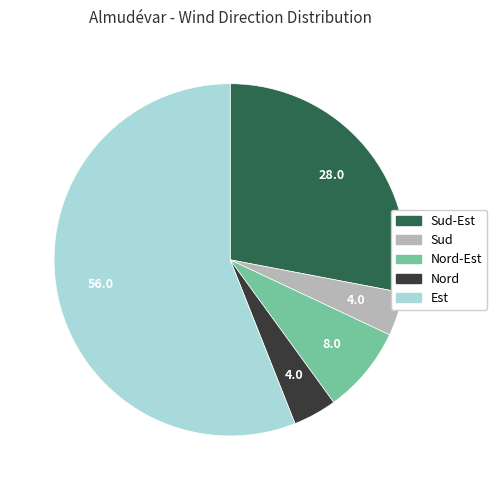

How many segments does this pie chart have?

5